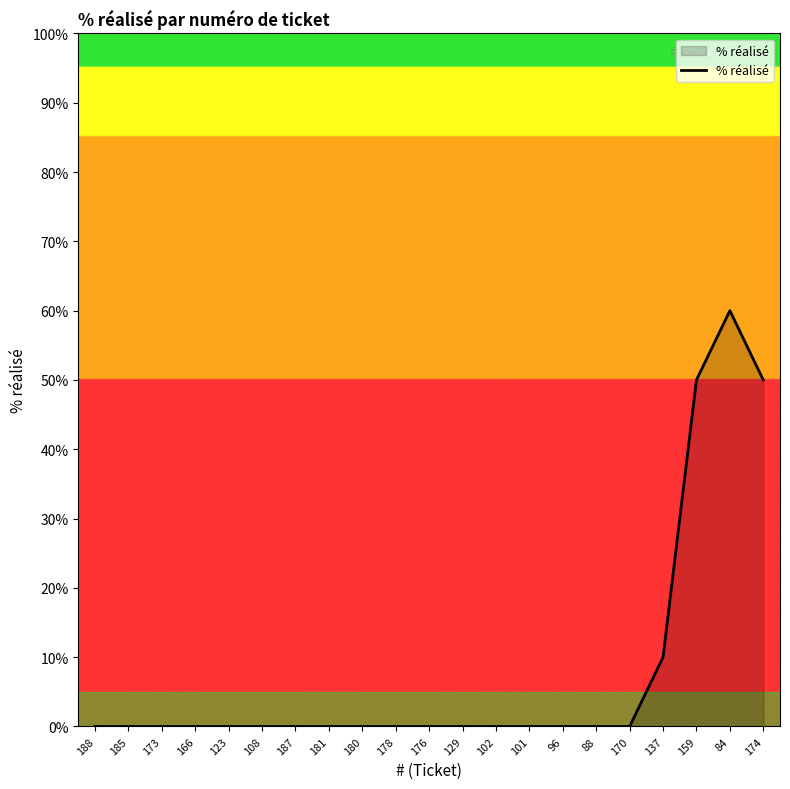

What position from the left is 129?

12